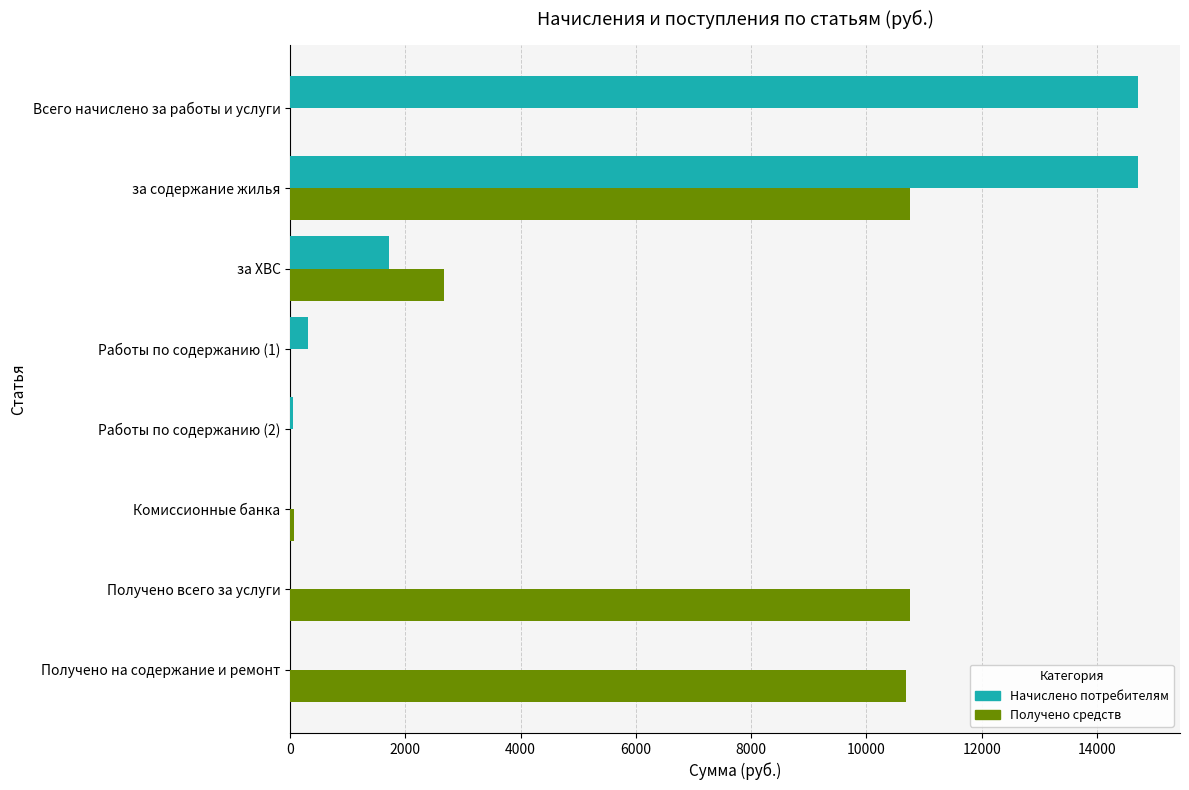

What is the sum of the Начислено потребителям values at Получено всего за услуги and Всего начислено за работы и услуги?

14705.3